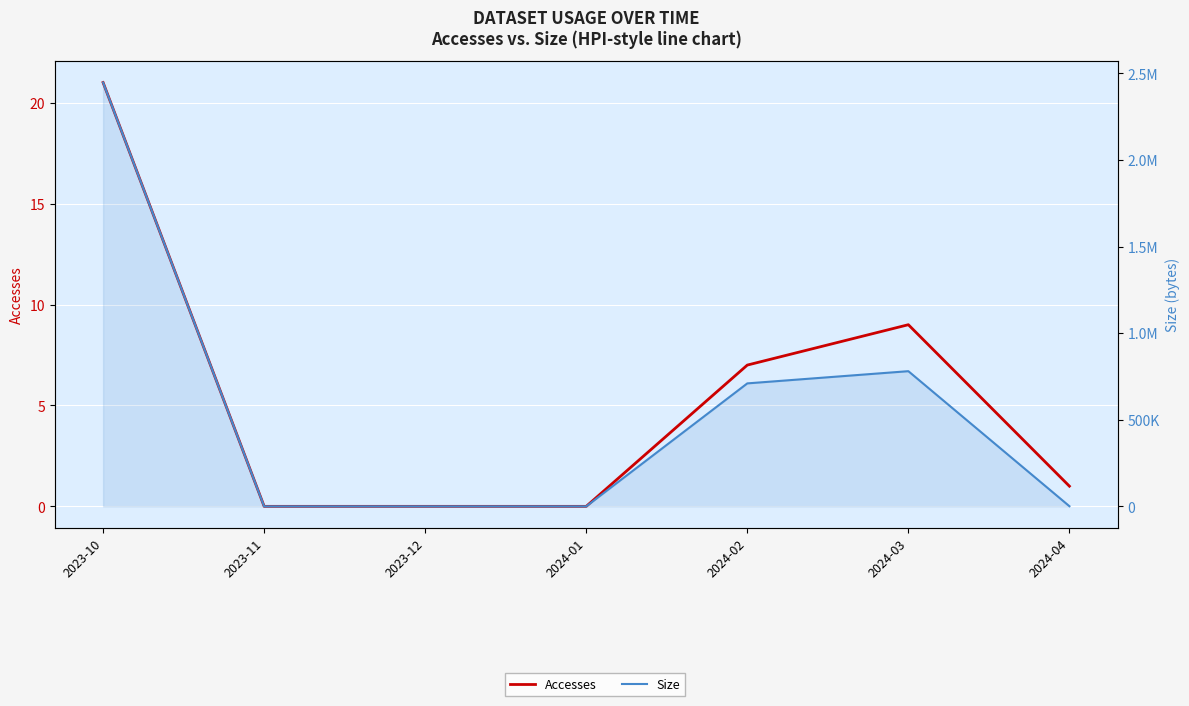

What is the difference between the highest and lowest values at 2023-10?

2447436